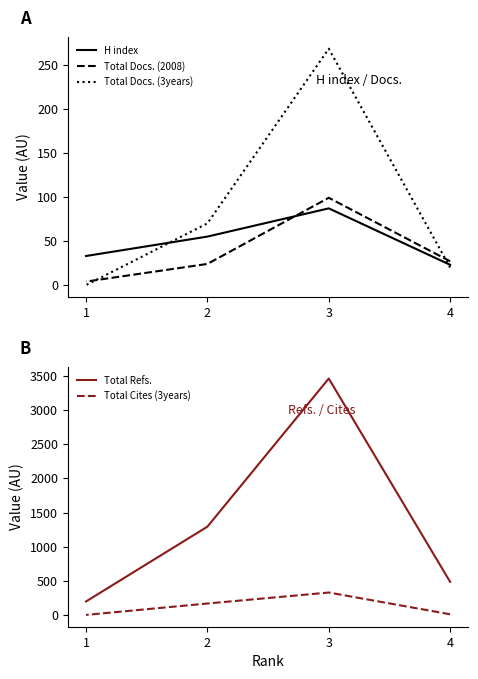

How many values in the Total Cites (3years) series are below 167?

2